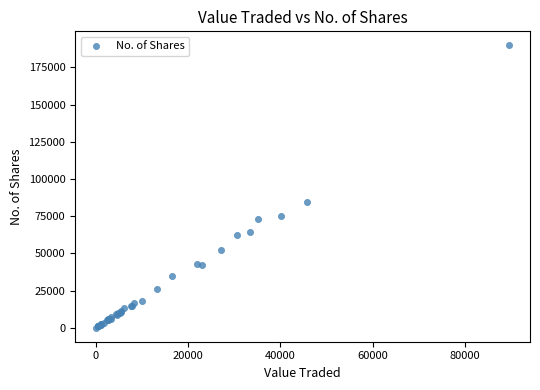

What Y value in the scatter plot is closest to 94900?

84571